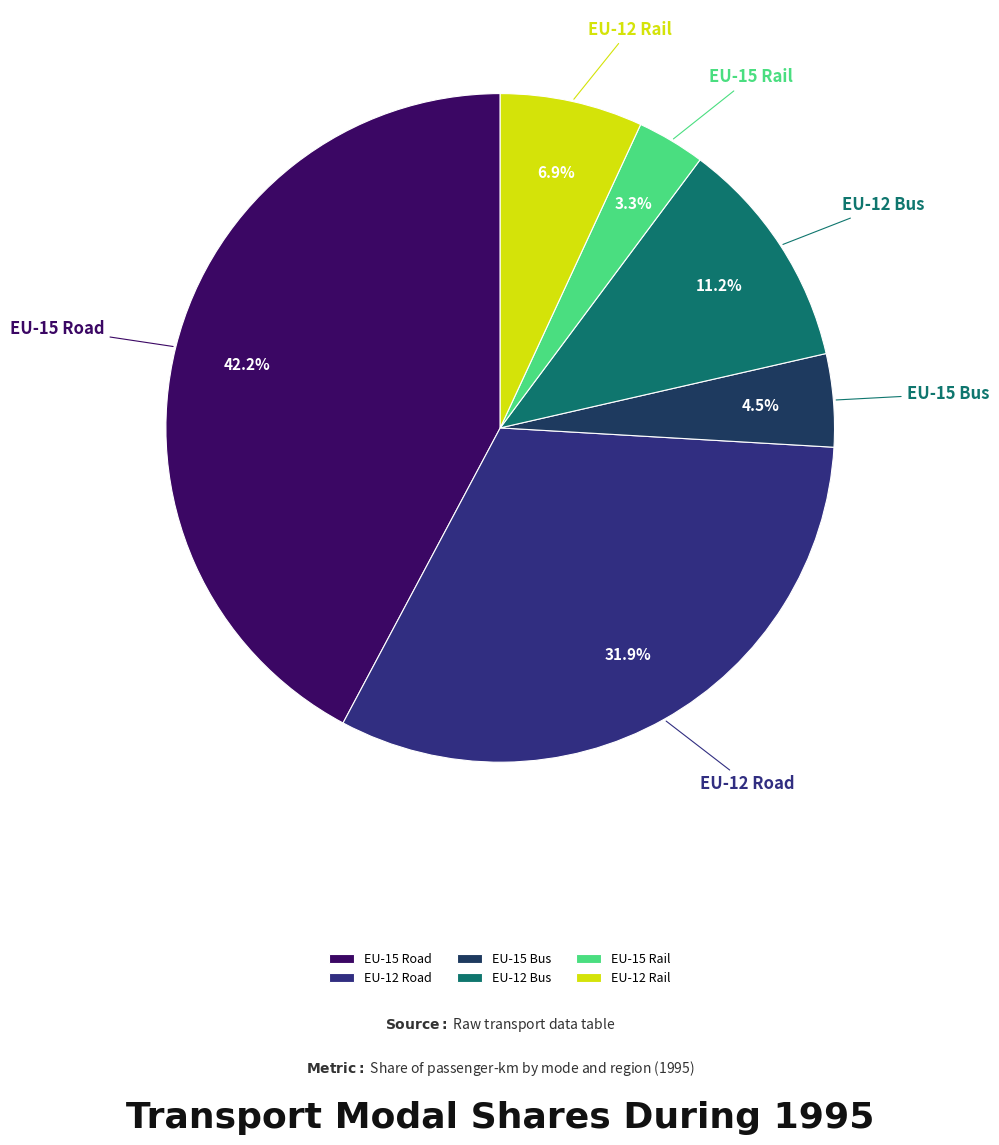

What percentage do EU-15 Road and EU-15 Bus together represent?

46.7%